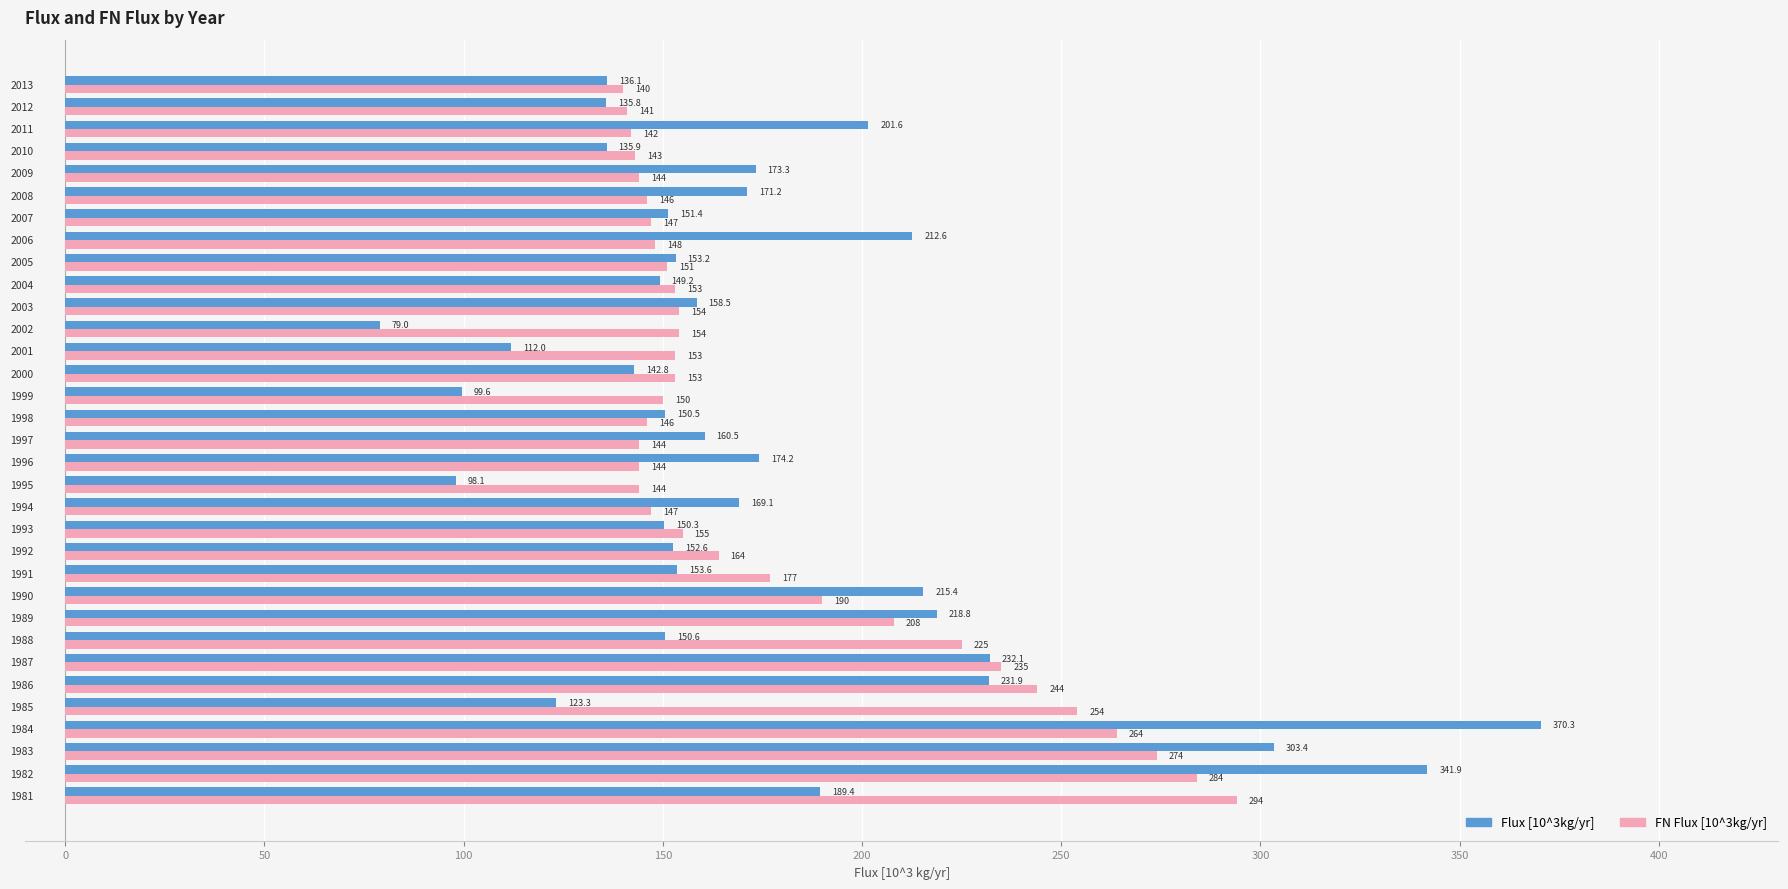

Which series has the largest total across all categories?

FN Flux [10^3kg/yr]